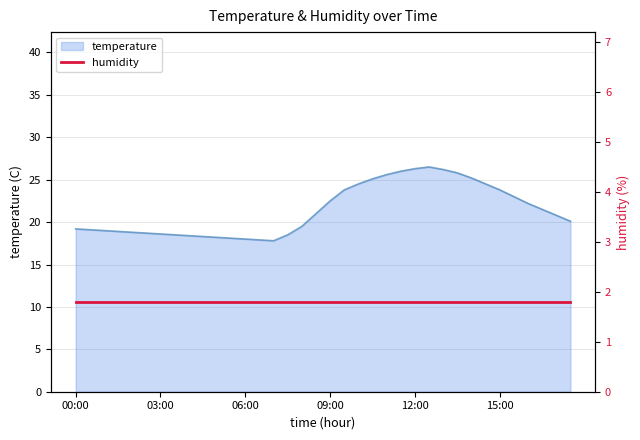

What is the sum of all values?

769.9